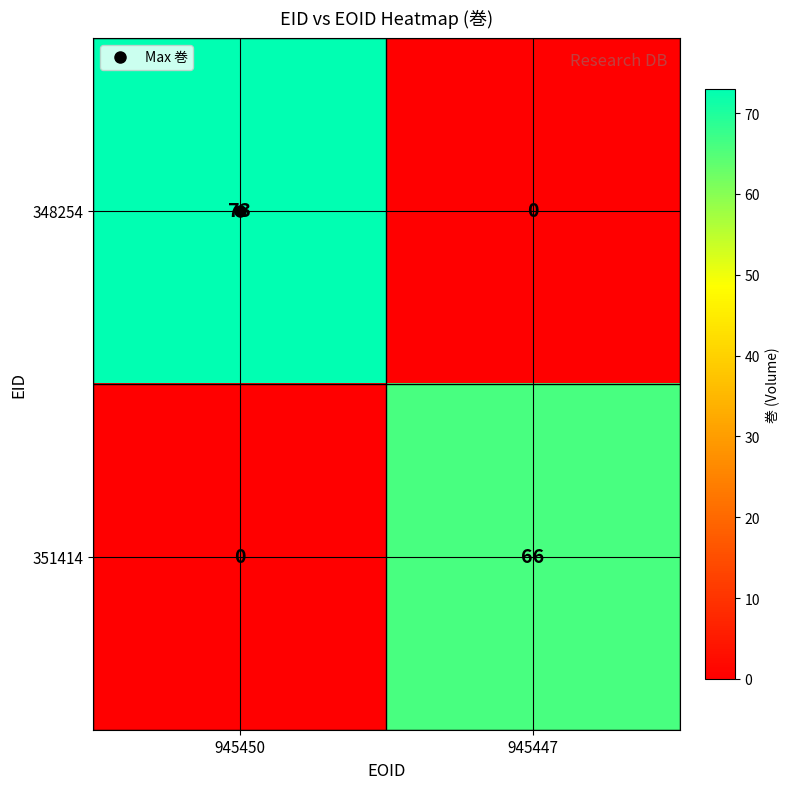

What is the total value across all series at 945447?

66